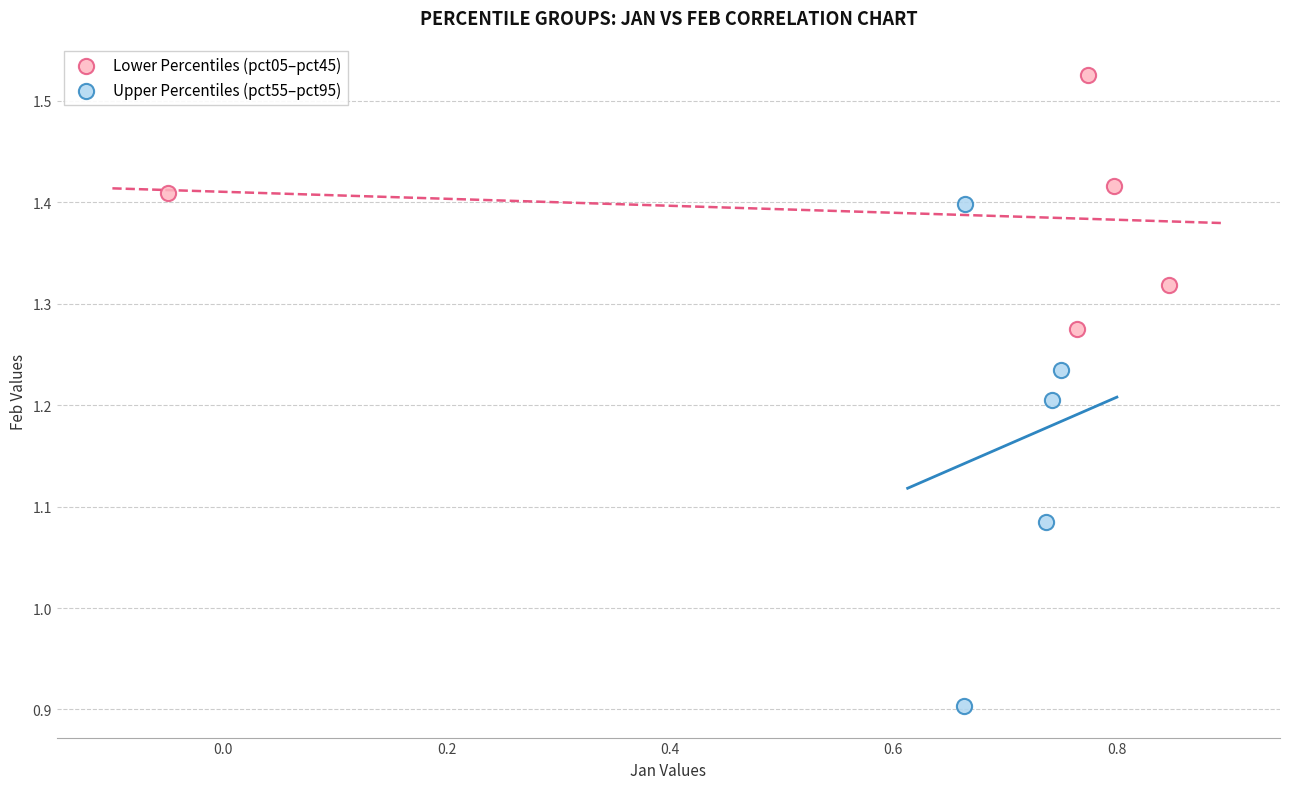

Which series has the largest Y range (max minus min)?

Upper Percentiles (pct55–pct95)